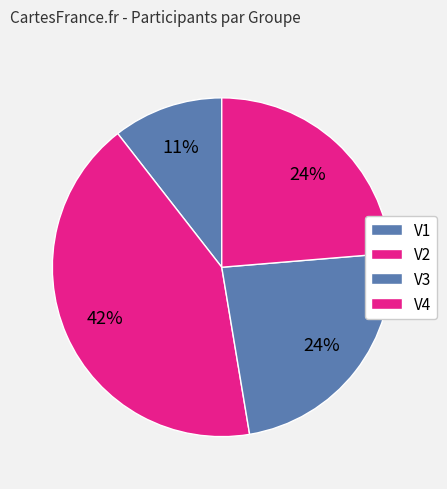

Rank the categories by value from lowest to highest.

V1, V4, V3, V2